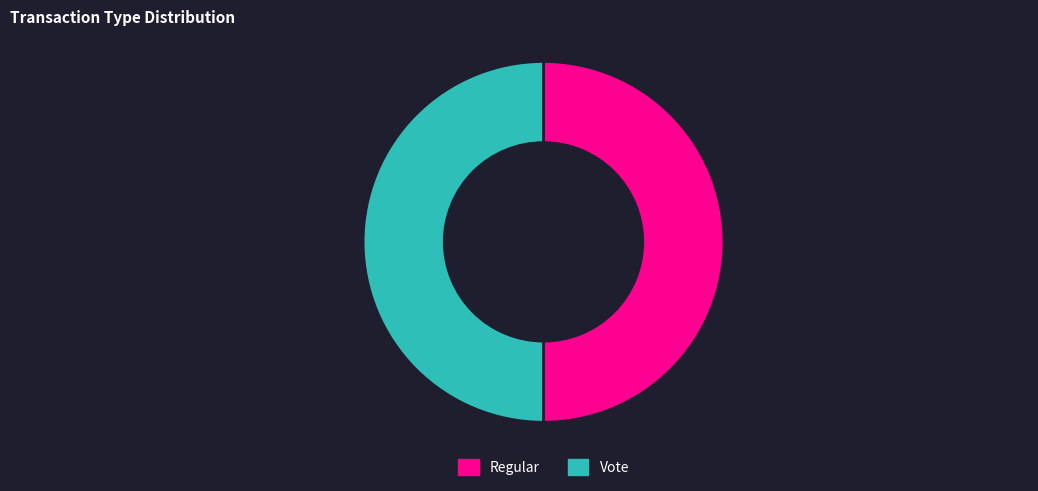

Is the sum of Regular and Vote greater than half?

Yes